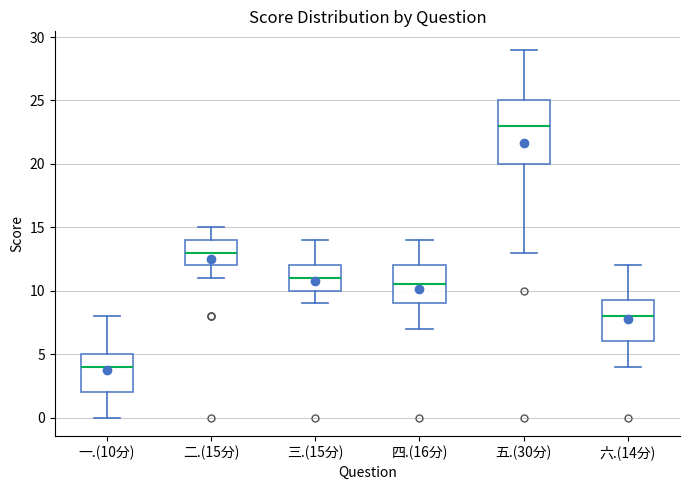

Which box is the tallest, from its lower edge to its upper edge?

五.(30分)